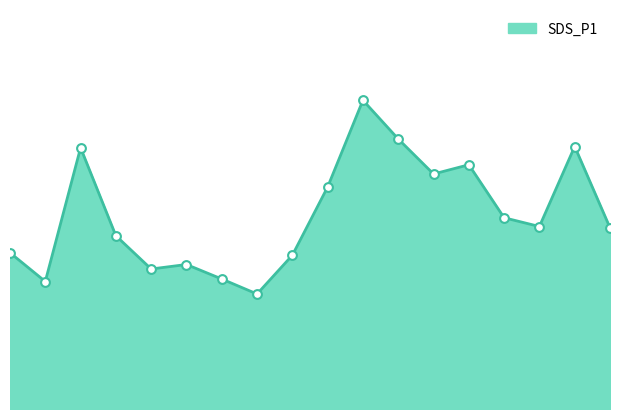

How many lines are shown in the chart?

1